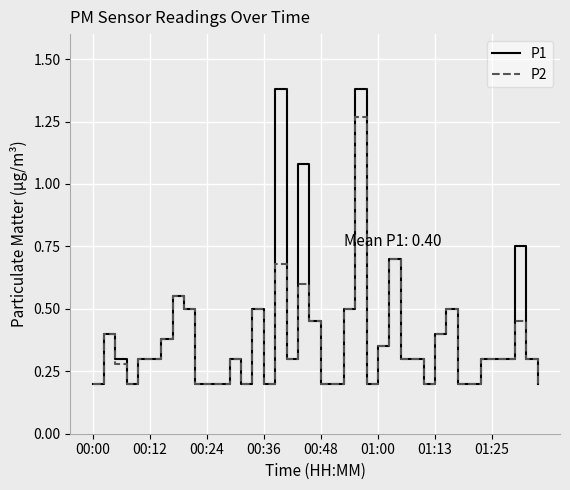

Which series has the widest spread of values?

P1